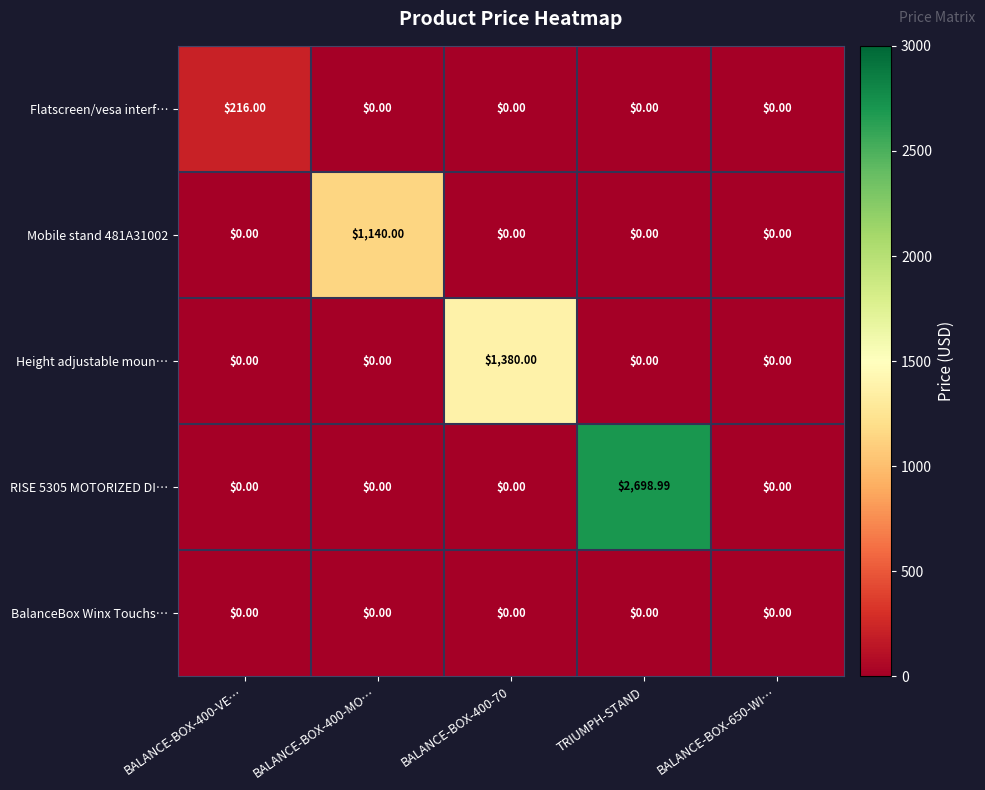

How many positive values does the RISE 5305 MOTORIZED DI… series have?

1